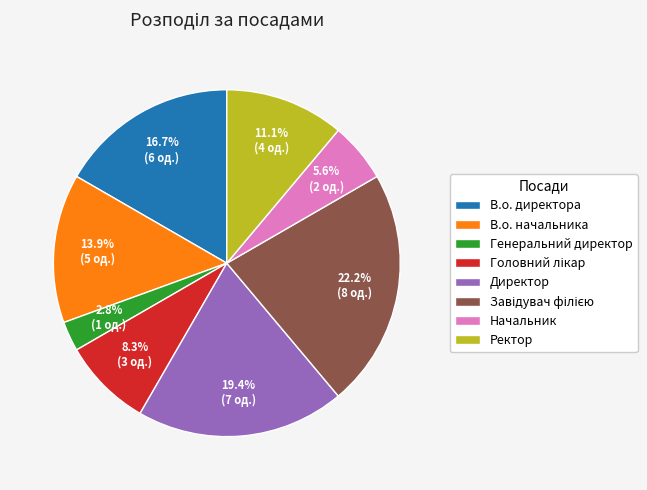

Is Ректор the majority of the pie?

No